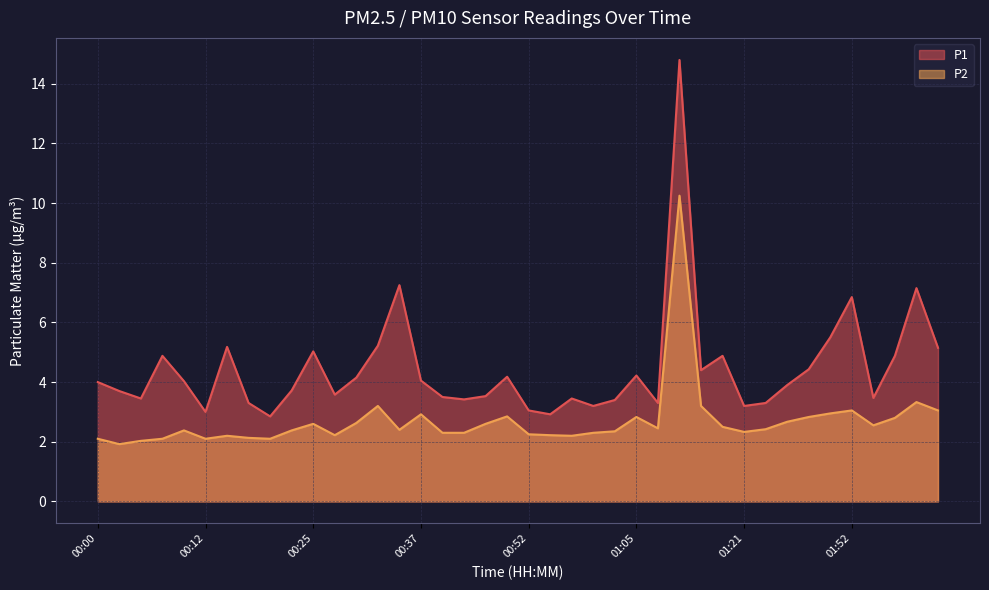

What is the difference between the maximum and second lowest values in the P2 series?

8.2